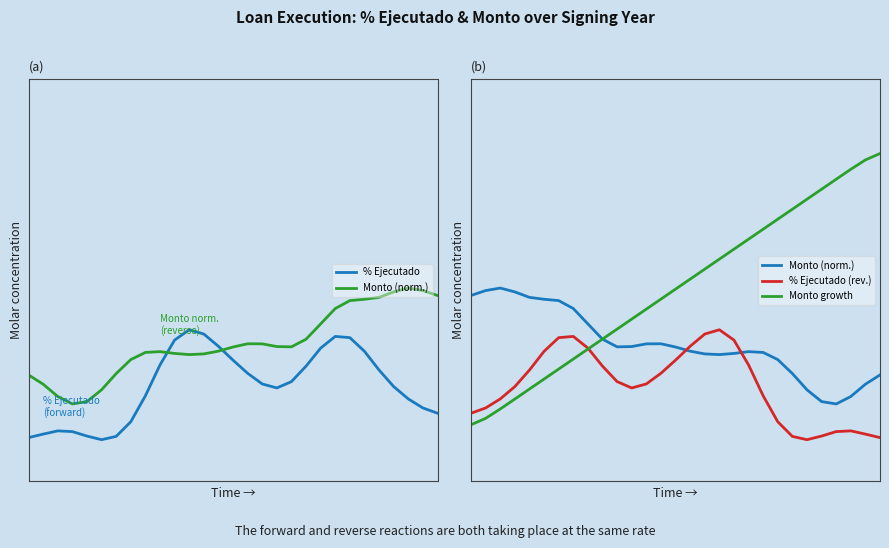

Reading left to right, transcribe all the data shown in this chart.

% Ejecutado: 0.1	0.1	0.1	0.1	0.1	0.1	0.1	0.1	0.2	0.3	0.4	0.4	0.4	0.3	0.3	0.3	0.2	0.2	0.2	0.3	0.3	0.4	0.4	0.3	0.3	0.2	0.2	0.2	0.1
Monto (norm.): 0.5	0.5	0.5	0.5	0.5	0.5	0.5	0.4	0.4	0.4	0.3	0.3	0.3	0.3	0.3	0.3	0.3	0.3	0.3	0.3	0.3	0.3	0.3	0.2	0.2	0.2	0.2	0.2	0.3
% Ejecutado (rev.): 0.1	0.2	0.2	0.2	0.3	0.3	0.4	0.4	0.3	0.3	0.2	0.2	0.2	0.3	0.3	0.3	0.4	0.4	0.4	0.3	0.2	0.1	0.1	0.1	0.1	0.1	0.1	0.1	0.1
Monto growth: 0.1	0.1	0.2	0.2	0.2	0.2	0.3	0.3	0.3	0.4	0.4	0.4	0.4	0.5	0.5	0.5	0.6	0.6	0.6	0.6	0.7	0.7	0.7	0.8	0.8	0.8	0.8	0.9	0.9